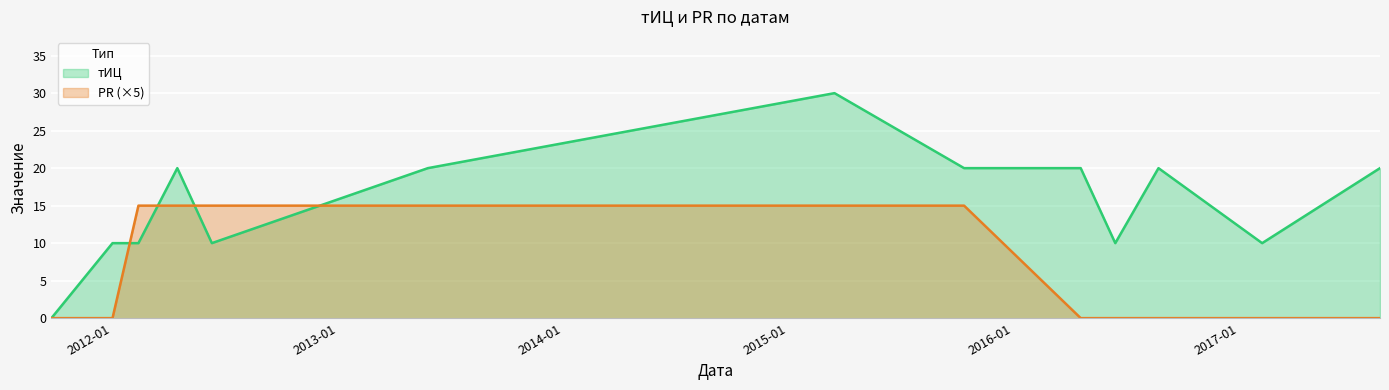

At which label does PR reach its minimum?

2011-09-25